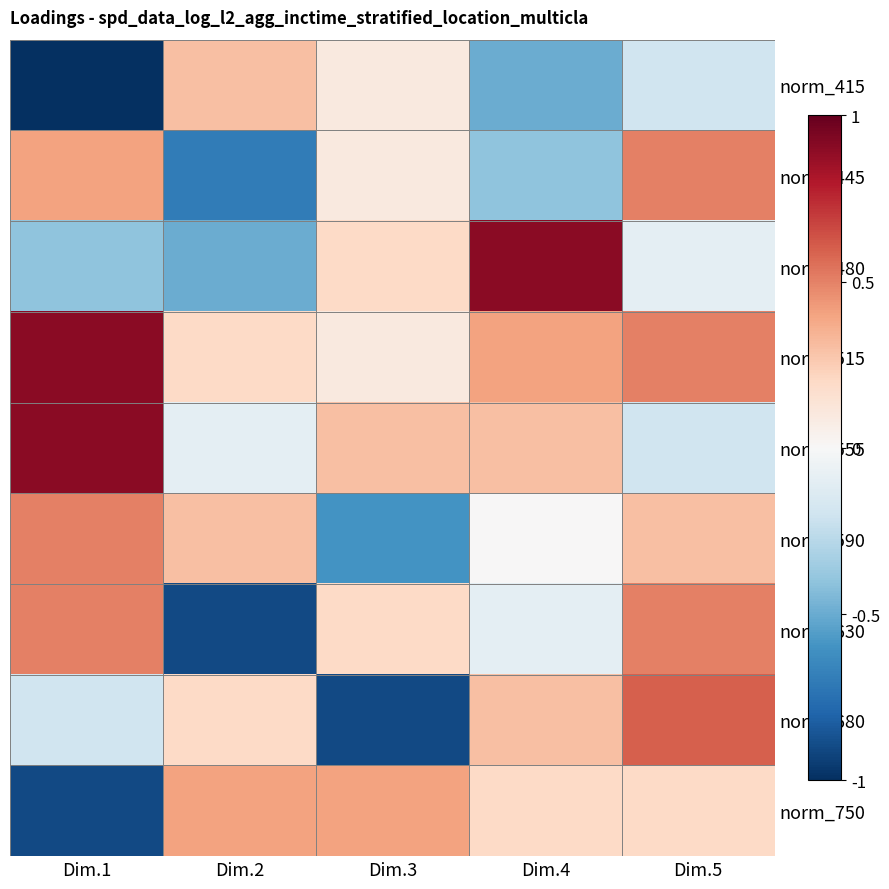

Reading right to left, transcribe all the data shown in this chart.

norm_415: Dim.5=-0.2	Dim.4=-0.5	Dim.3=0.1	Dim.2=0.3	Dim.1=-1.0
norm_445: Dim.5=0.5	Dim.4=-0.4	Dim.3=0.1	Dim.2=-0.7	Dim.1=0.4
norm_480: Dim.5=-0.1	Dim.4=0.9	Dim.3=0.2	Dim.2=-0.5	Dim.1=-0.4
norm_515: Dim.5=0.5	Dim.4=0.4	Dim.3=0.1	Dim.2=0.2	Dim.1=0.9
norm_555: Dim.5=-0.2	Dim.4=0.3	Dim.3=0.3	Dim.2=-0.1	Dim.1=0.9
norm_590: Dim.5=0.3	Dim.4=0.0	Dim.3=-0.6	Dim.2=0.3	Dim.1=0.5
norm_630: Dim.5=0.5	Dim.4=-0.1	Dim.3=0.2	Dim.2=-0.9	Dim.1=0.5
norm_680: Dim.5=0.6	Dim.4=0.3	Dim.3=-0.9	Dim.2=0.2	Dim.1=-0.2
norm_750: Dim.5=0.2	Dim.4=0.2	Dim.3=0.4	Dim.2=0.4	Dim.1=-0.9